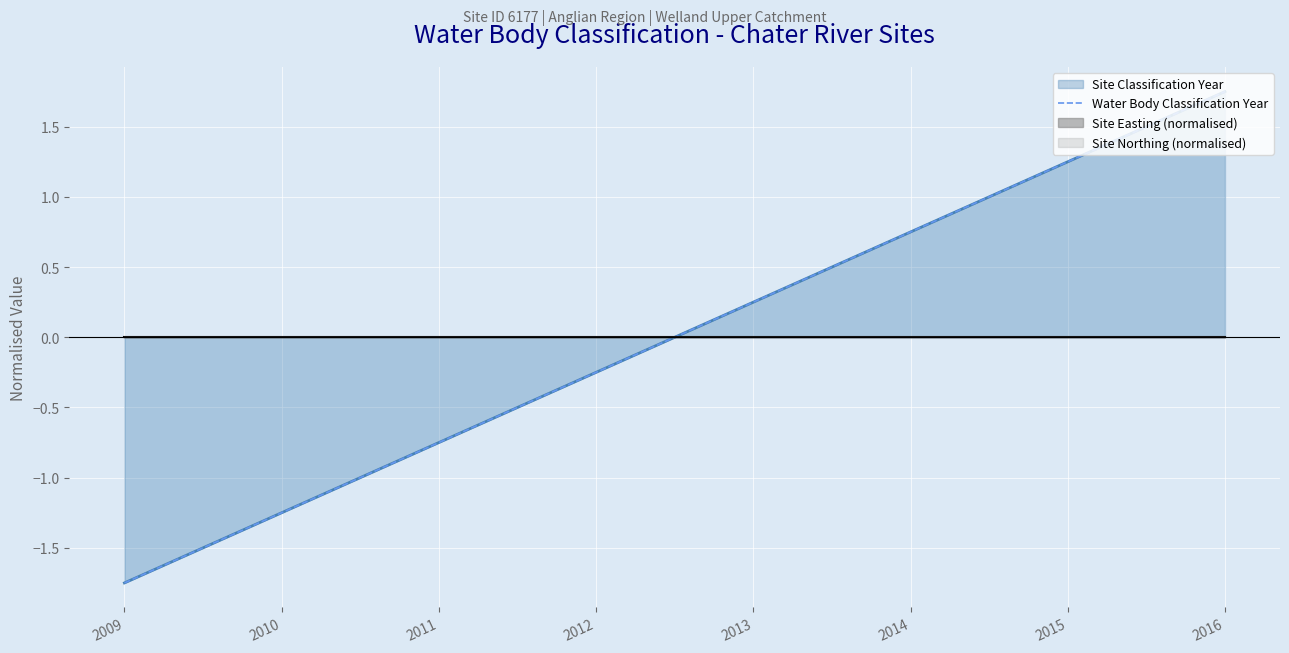

Reading right to left, extract all data points from this chart.

1.8	1.2	0.8	0.2	-0.2	-0.8	-1.2	-1.8